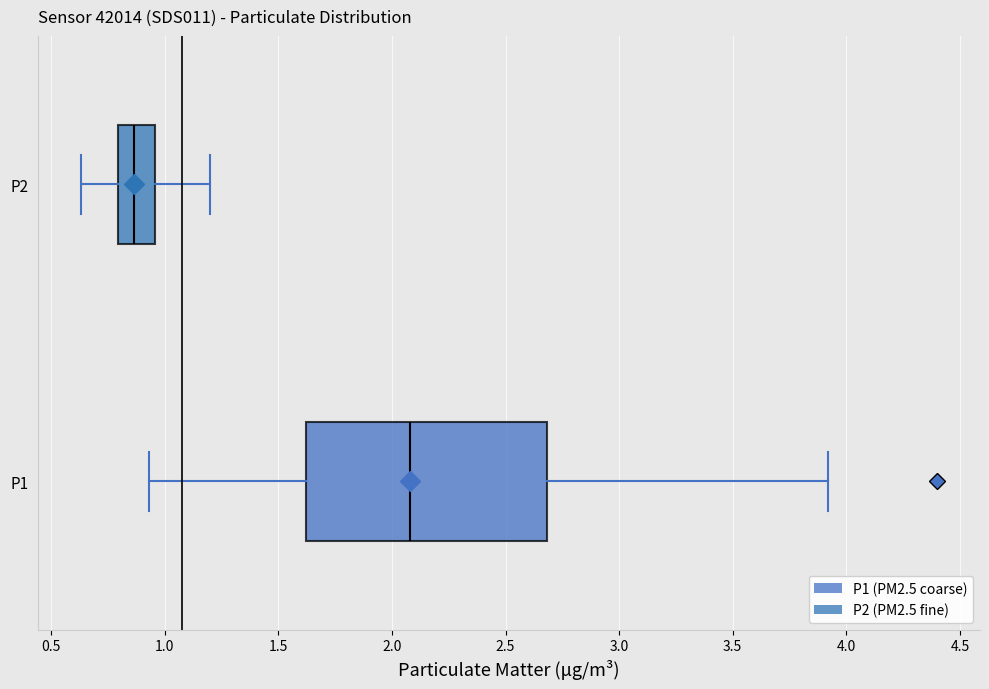

Reading bottom to top, read every box against the x-axis: the position of its median line, the range the box covers, and the ends of its whiskers. The values are not printed on the chart, so give them approximately, as read against the axis.

P1: median 2.10, box 1.60 to 2.70, whiskers 0.95 to 3.90
P2: median 0.85, box 0.80 to 0.95, whiskers 0.65 to 1.20